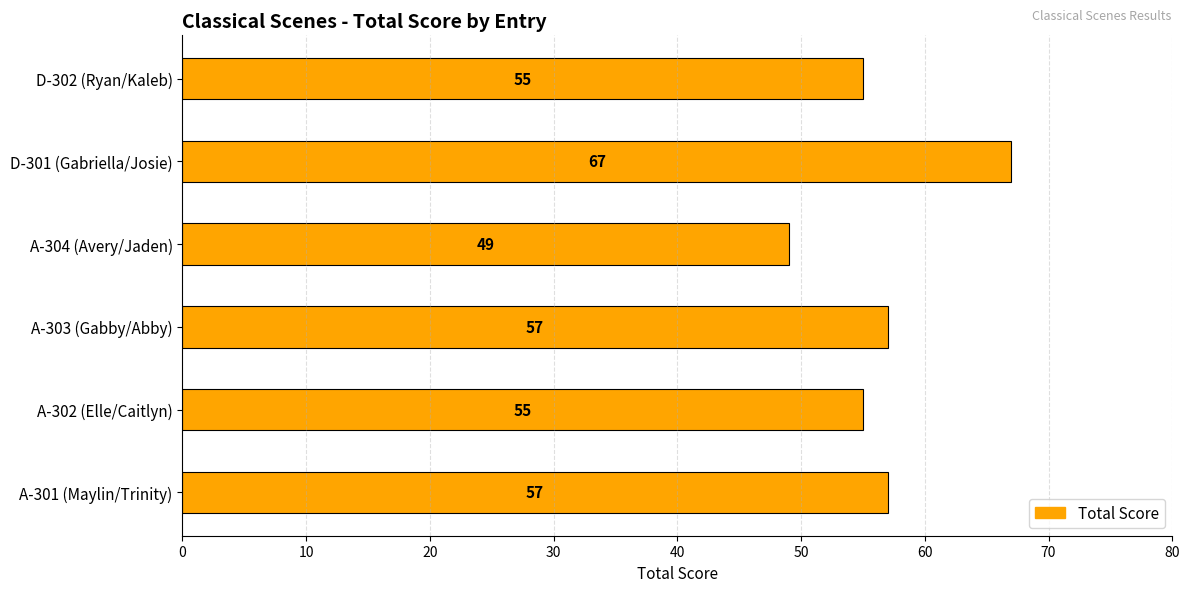

What is the average value?

57